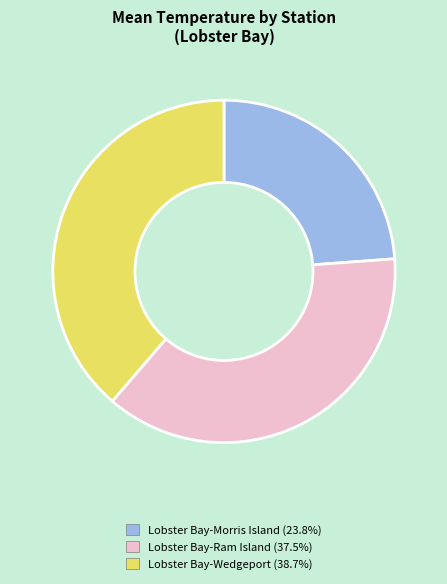

Count the number of slices in the pie.

3